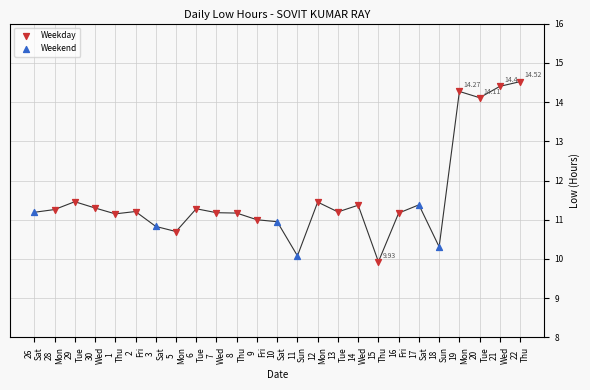

Which series has the largest Y range (max minus min)?

Weekday